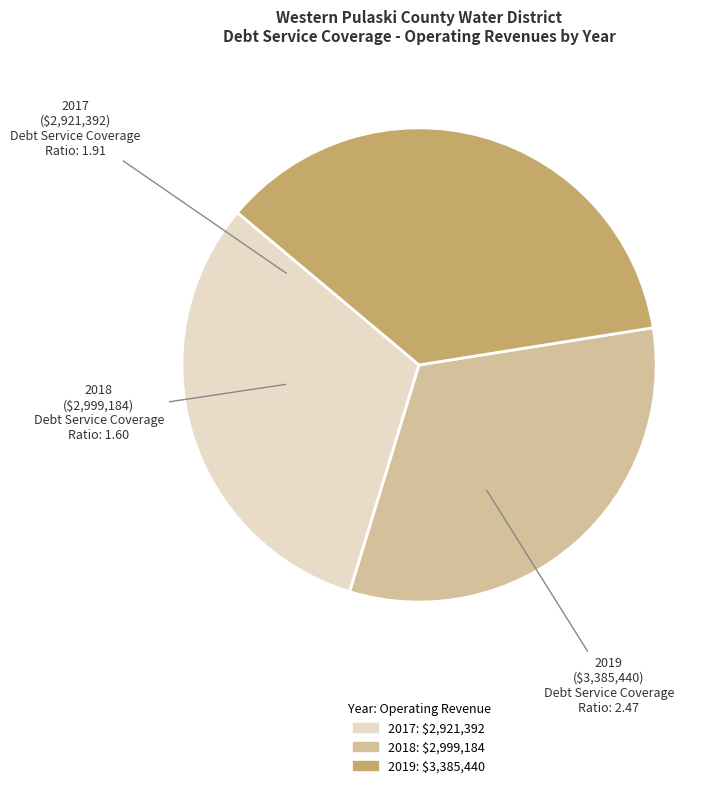

Does any single category account for the majority?

No